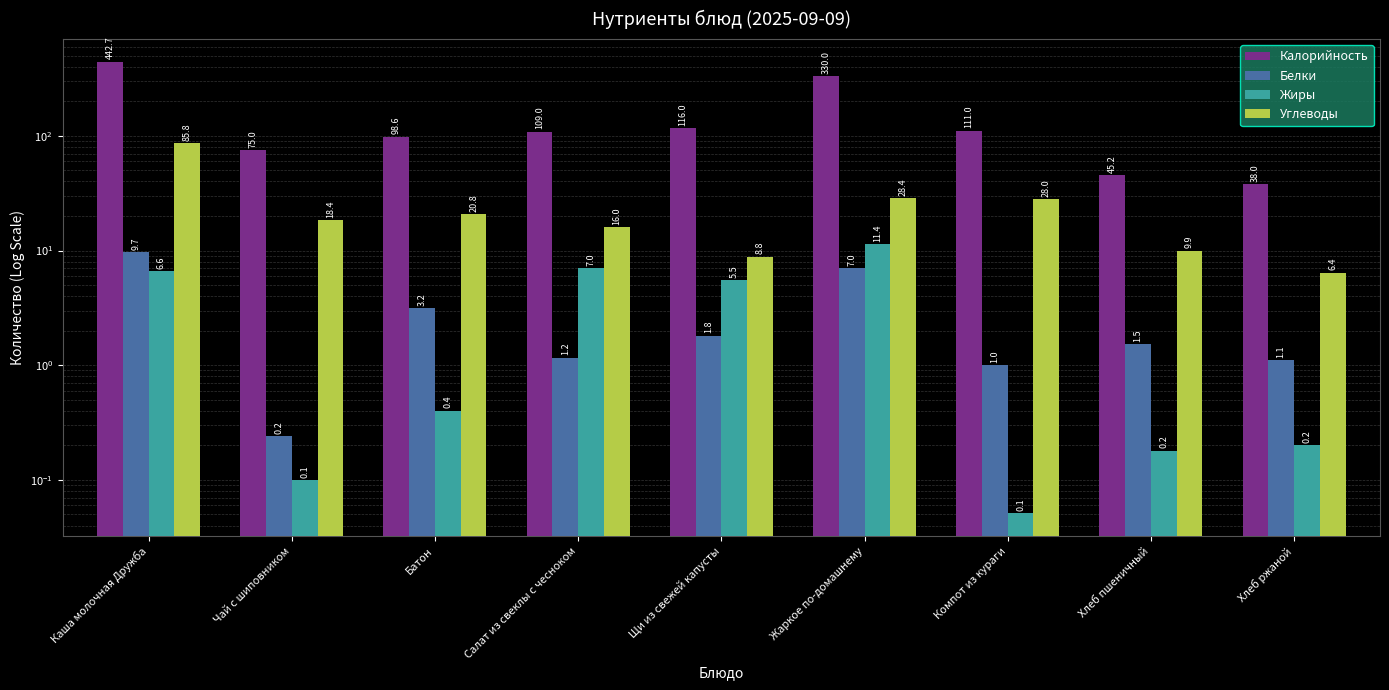

How many data points in Калорийность are less than 109?

4